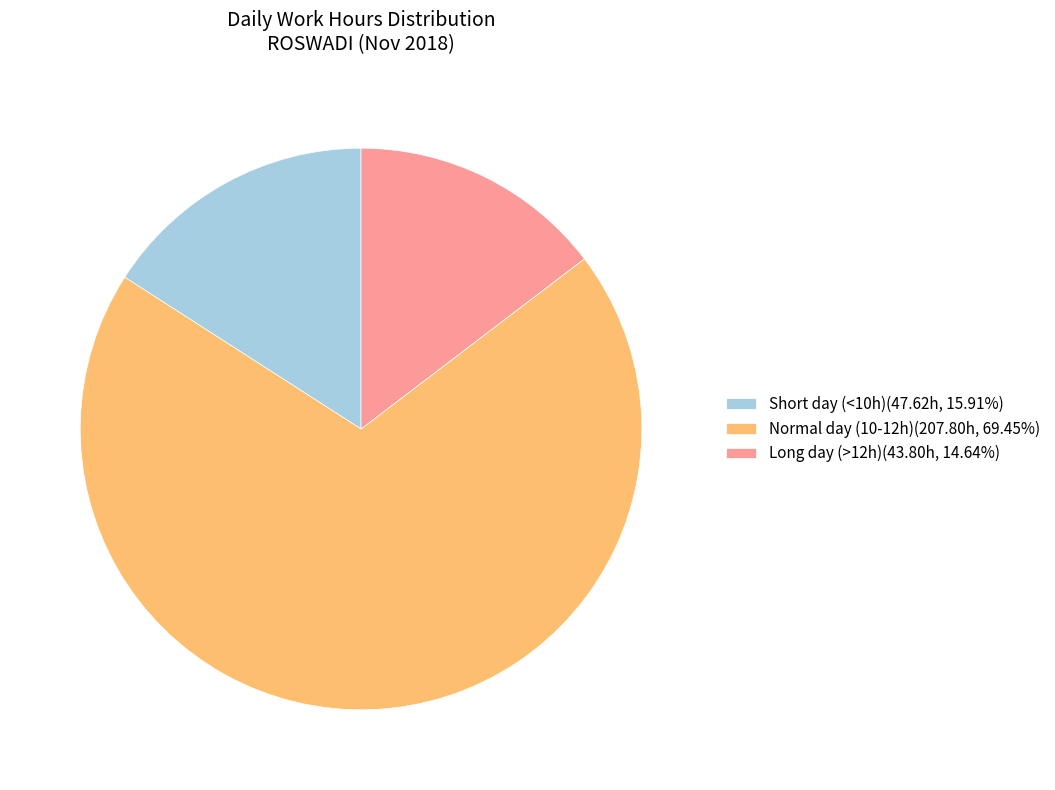

Is there a majority slice in this chart?

Yes